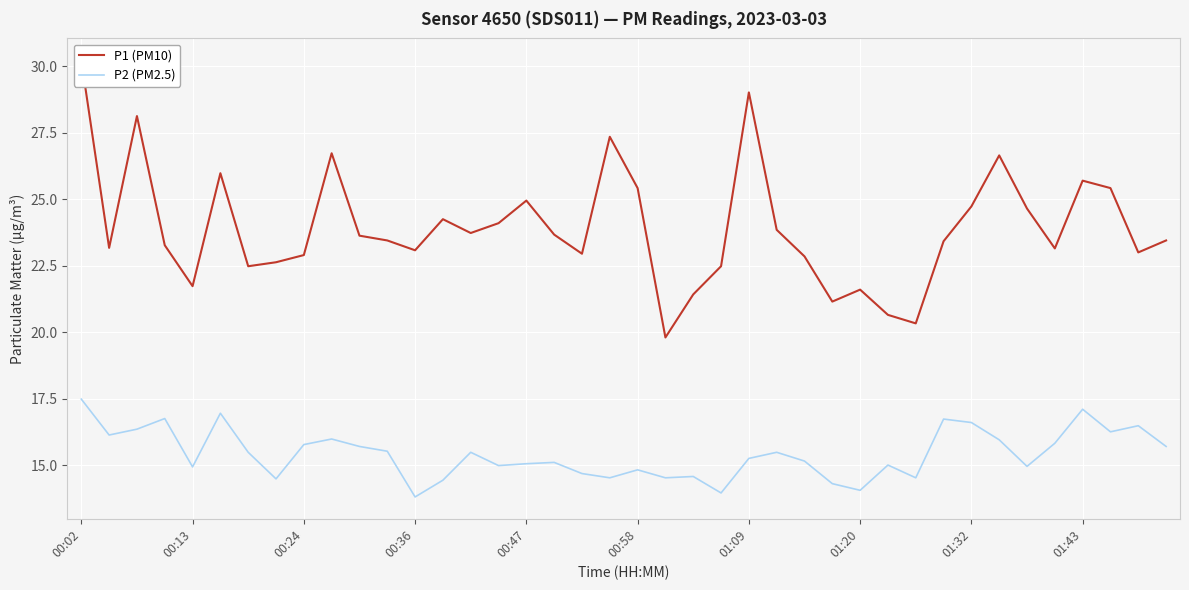

What is the total value across all series at 10?

39.3